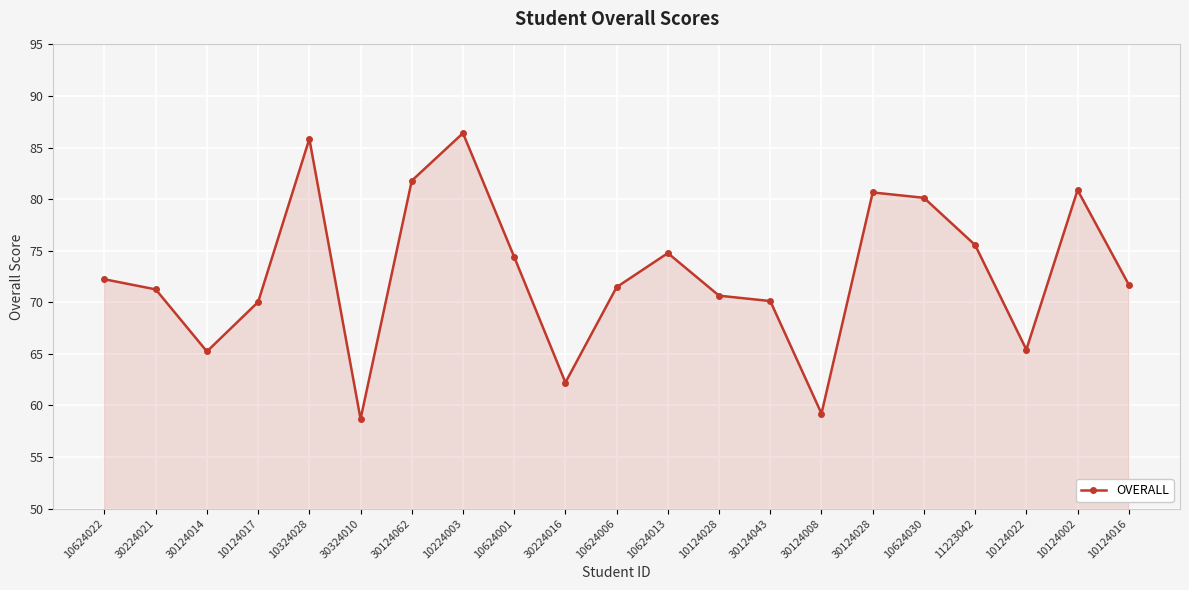

Which has a higher value, 30224016 or 10624030?

10624030